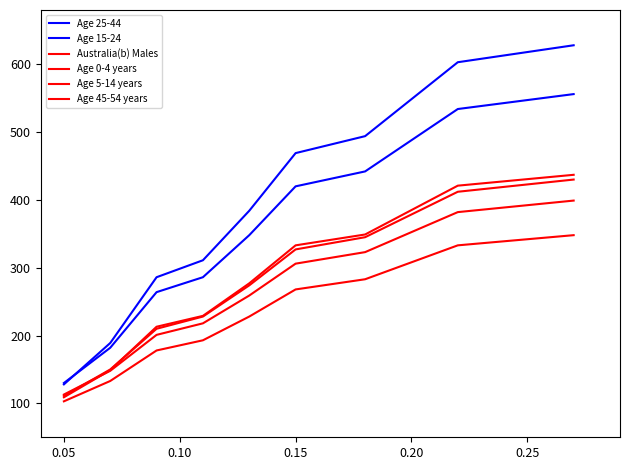

What is the value of the Age 45-54 years point at the 3rd from the left?

178